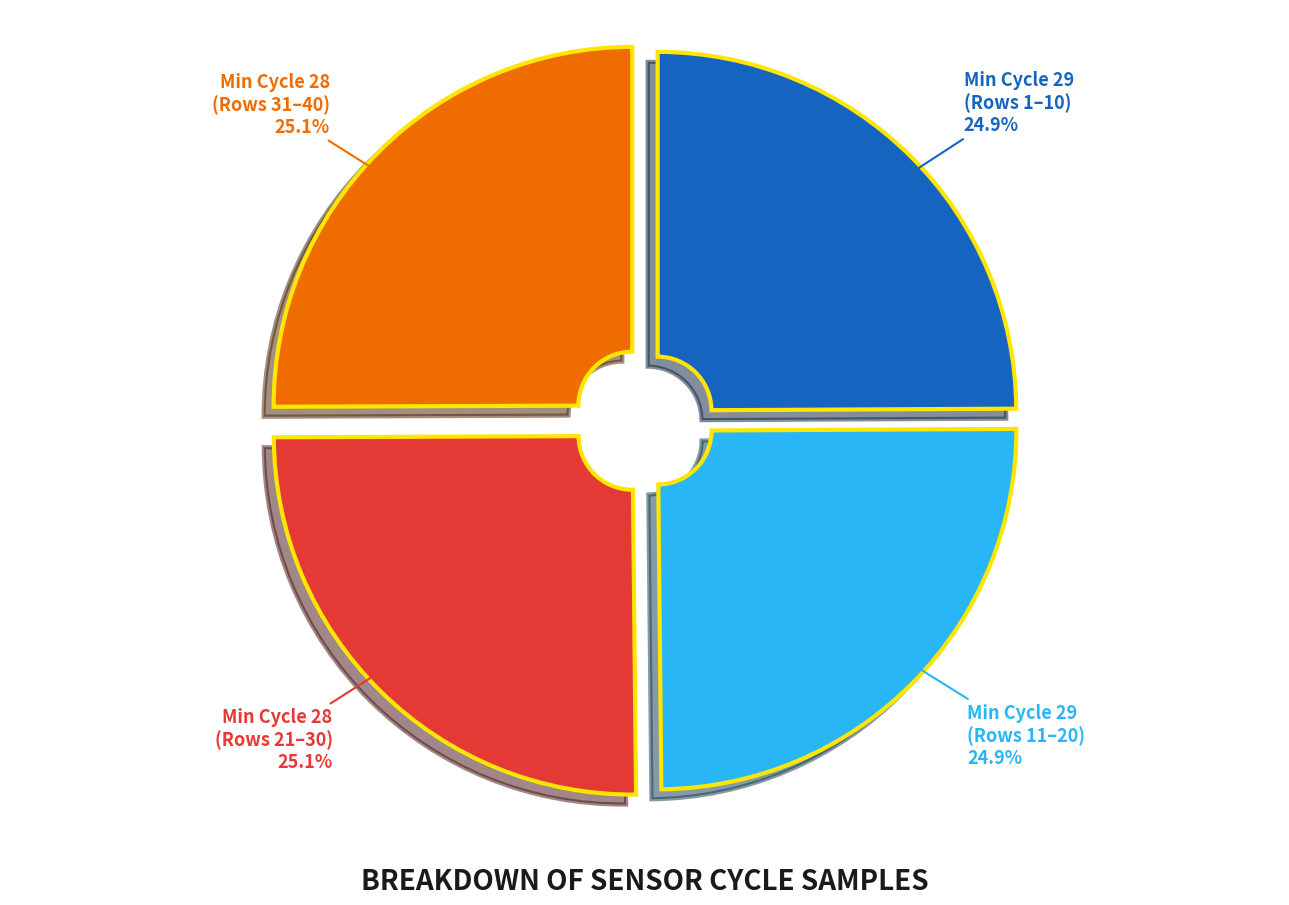

To the nearest percent, what is the average slice percentage?

25%